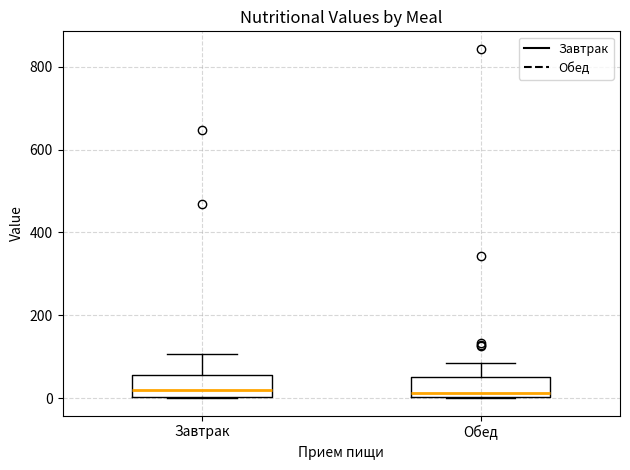

Where does the median line of the box for Обед sit on the y-axis? The values are not printed on the chart, so give them approximately, as read against the axis.

20